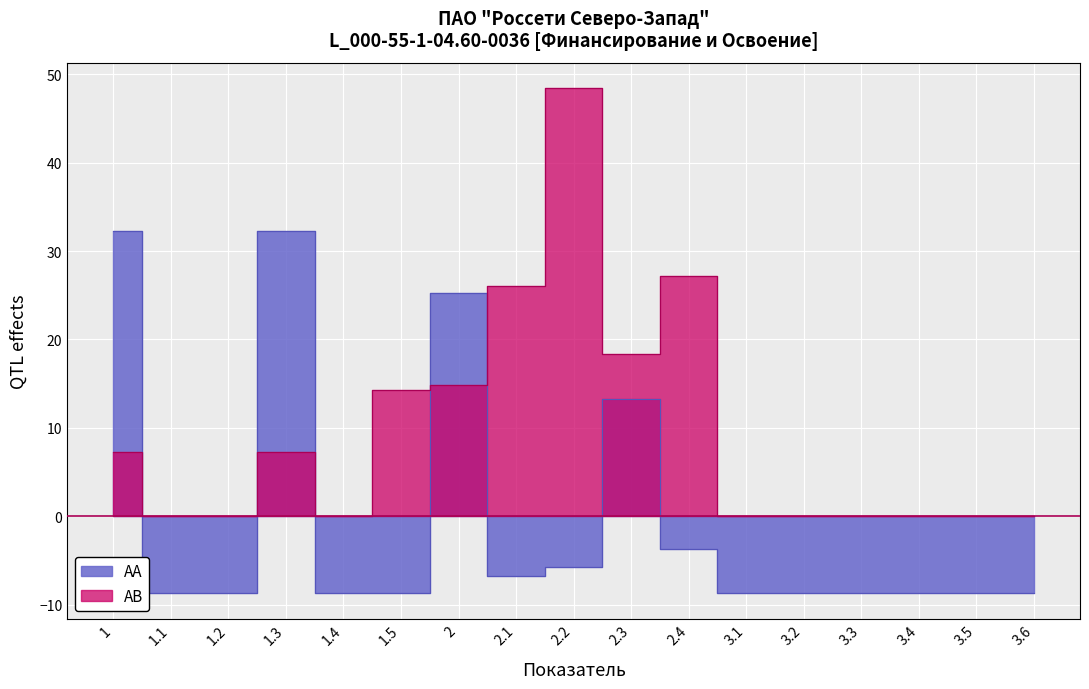

How many data points does each series have?

17